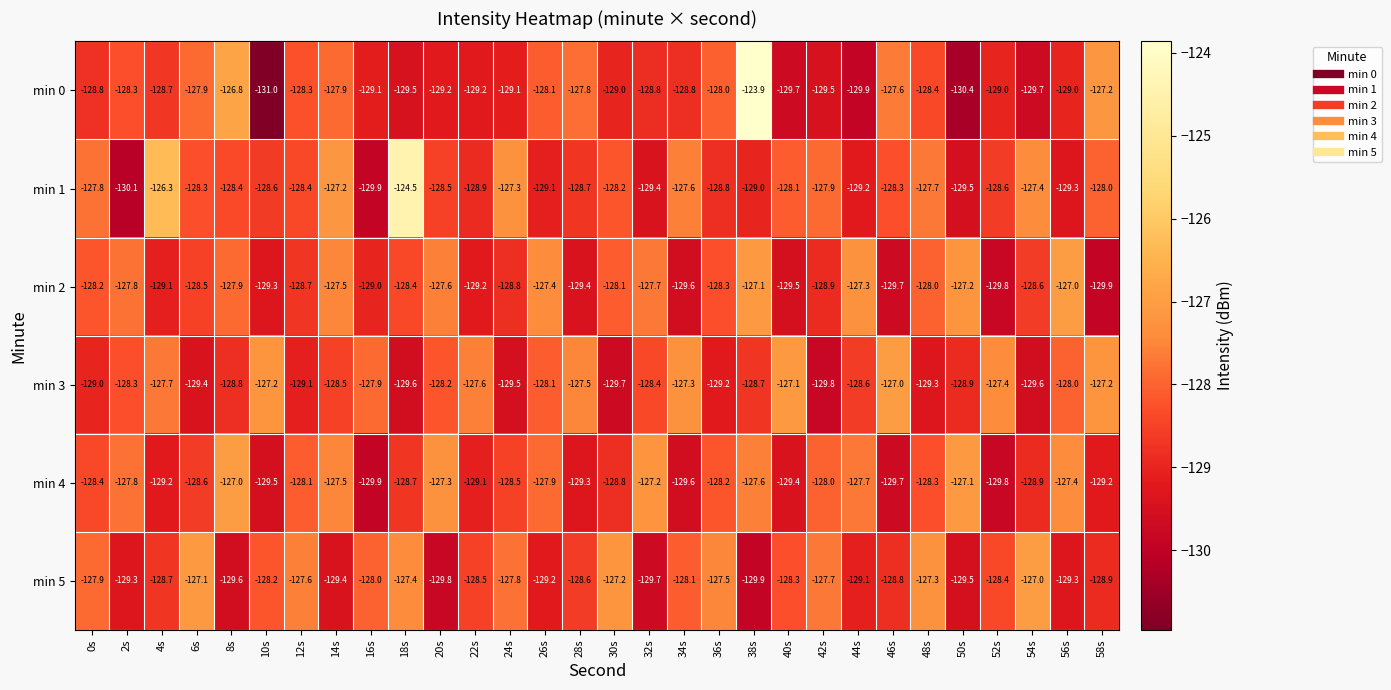

How many distinct data groups are displayed?

6